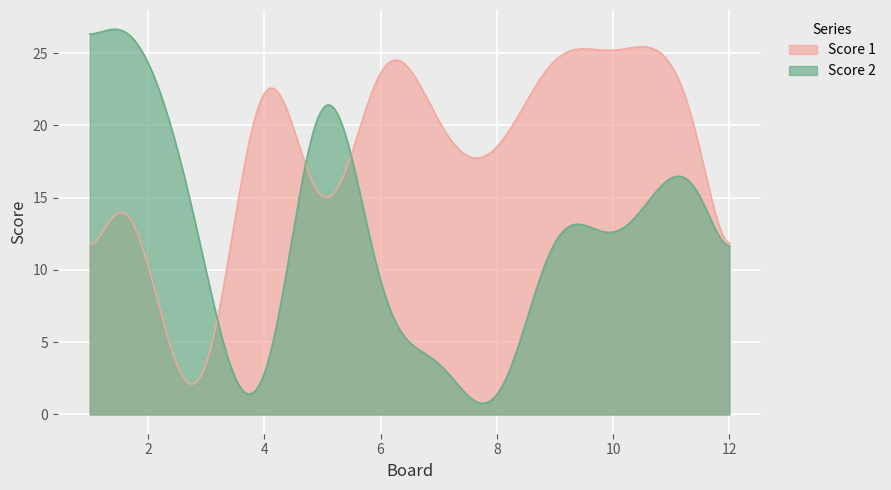

Rank the series at 12 from lowest to highest value.

Score 1, Score 2